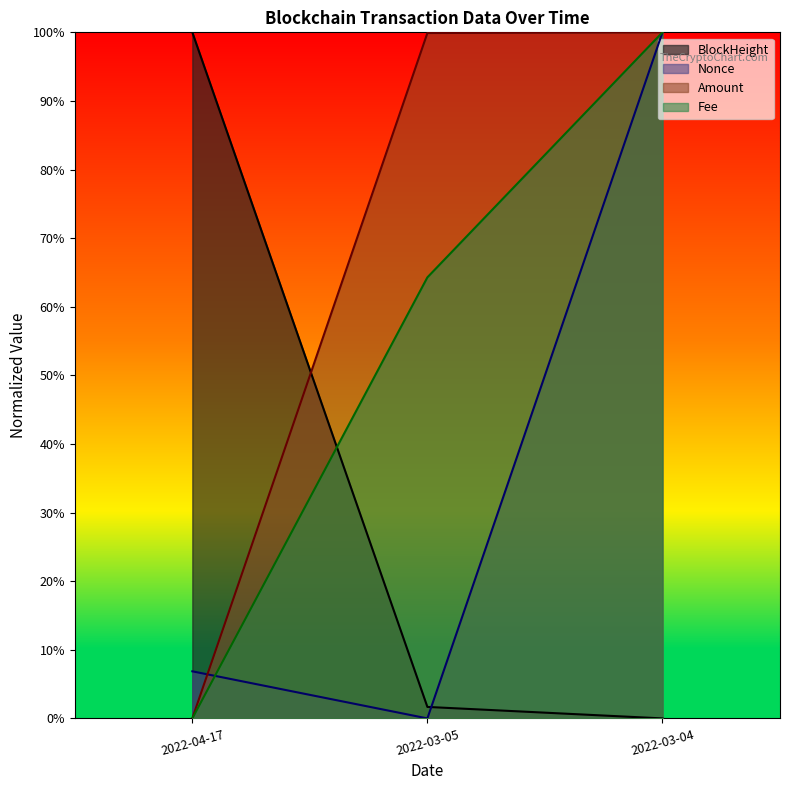

What are all the series names shown in the legend?

BlockHeight, Nonce, Amount, Fee